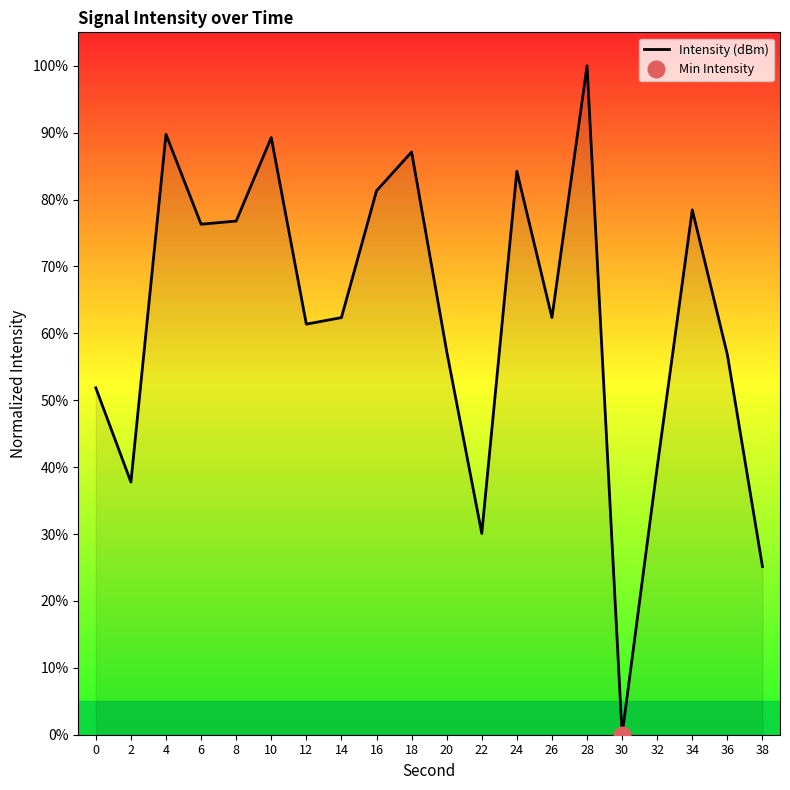

What is the sum of the values at 36 and 12?

118.2